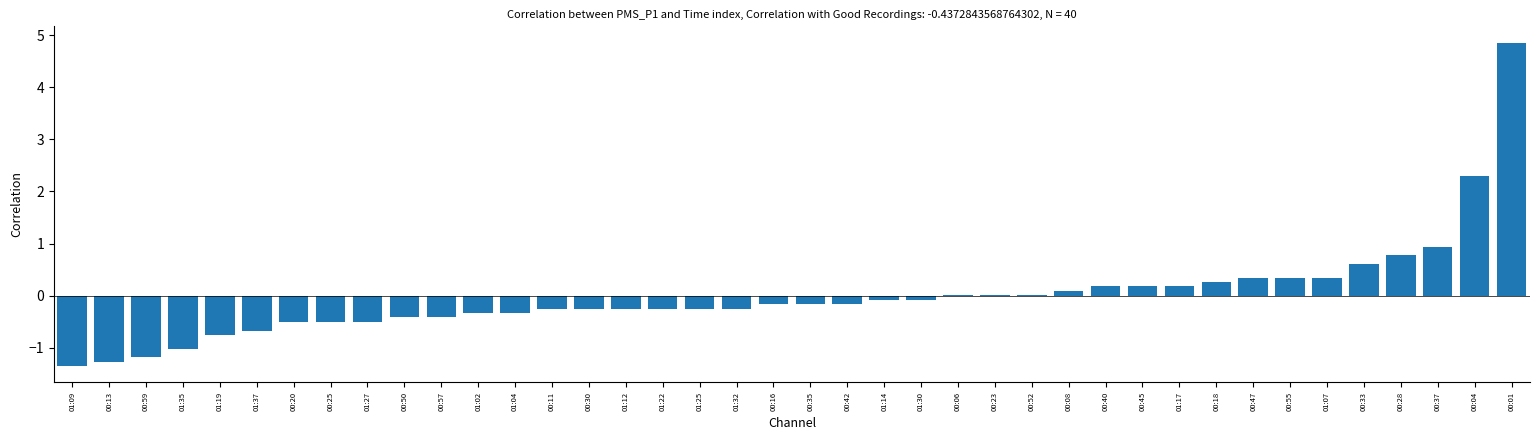

Between 00:37 and 01:25, which is larger?

00:37